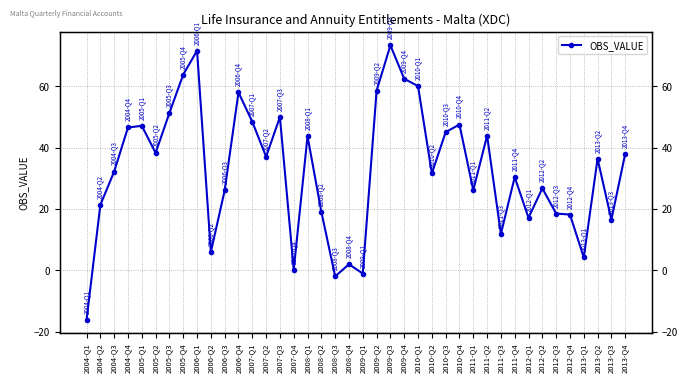

Approximately how many times larger is the value at 2009-Q3 compared to 2006-Q1?

1.0